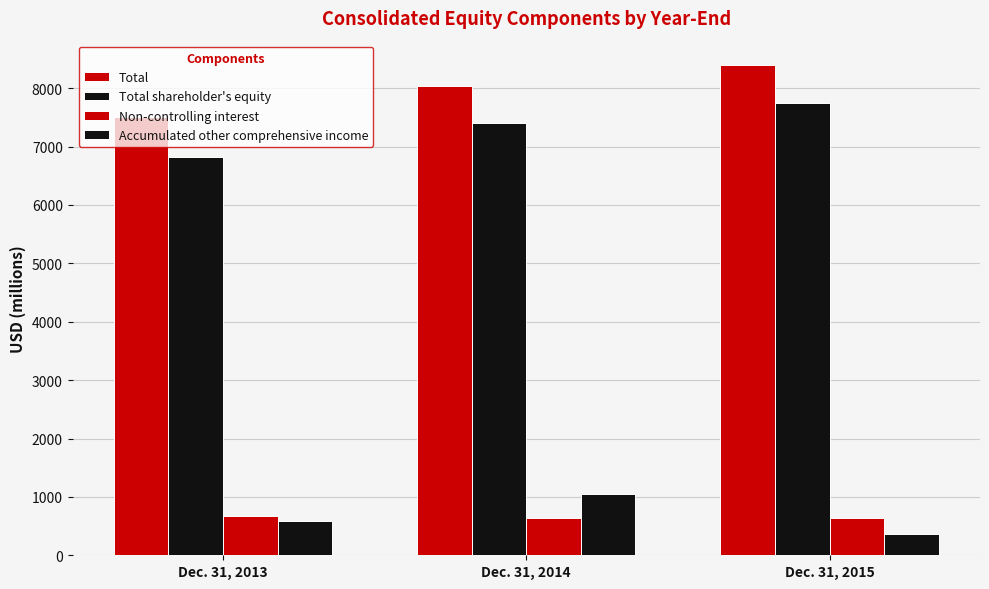

How many data points in Accumulated other comprehensive income are less than 582?

1